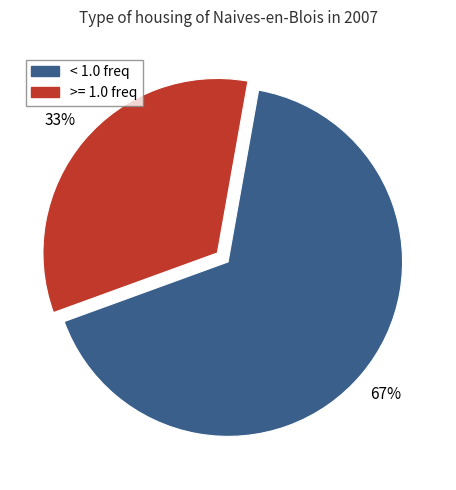

Does any single category account for the majority?

Yes